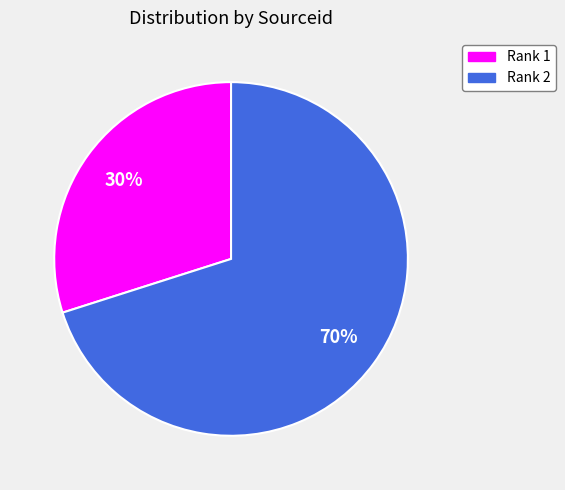

The Rank 1 slice represents 30% of the pie. True or false?

True